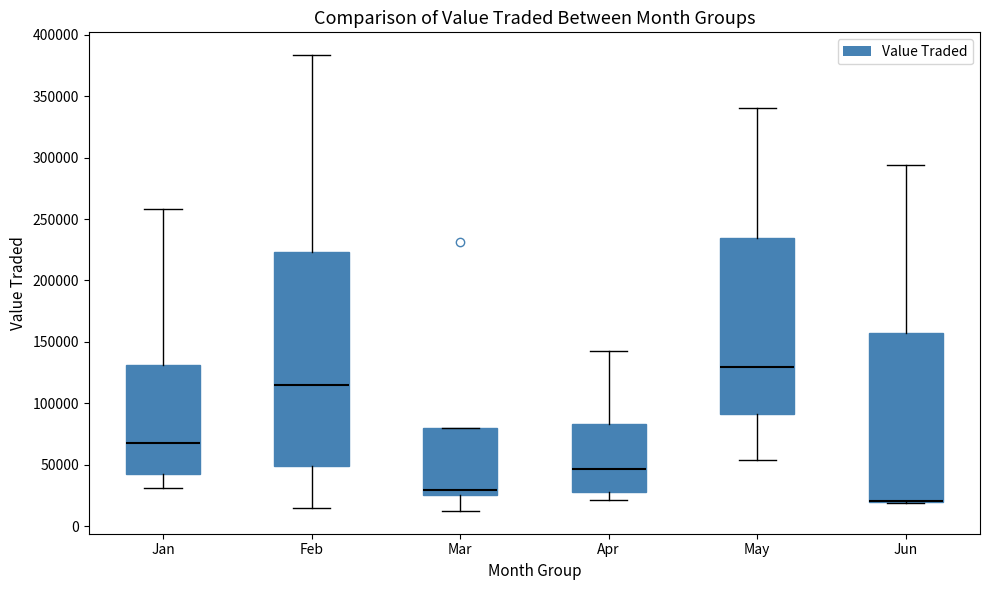

Reading left to right, read every box against the y-axis: the position of its median line, the range the box covers, and the ends of its whiskers. The values are not printed on the chart, so give them approximately, as read against the axis.

Jan: median 70000, box 45000 to 130000, whiskers 30000 to 260000
Feb: median 115000, box 50000 to 225000, whiskers 15000 to 385000
Mar: median 30000, box 25000 to 80000, whiskers 15000 to 80000
Apr: median 45000, box 30000 to 85000, whiskers 20000 to 145000
May: median 130000, box 90000 to 235000, whiskers 55000 to 340000
Jun: median 20000 (drawn on the box's lower edge), box 20000 to 160000, whiskers 20000 to 295000